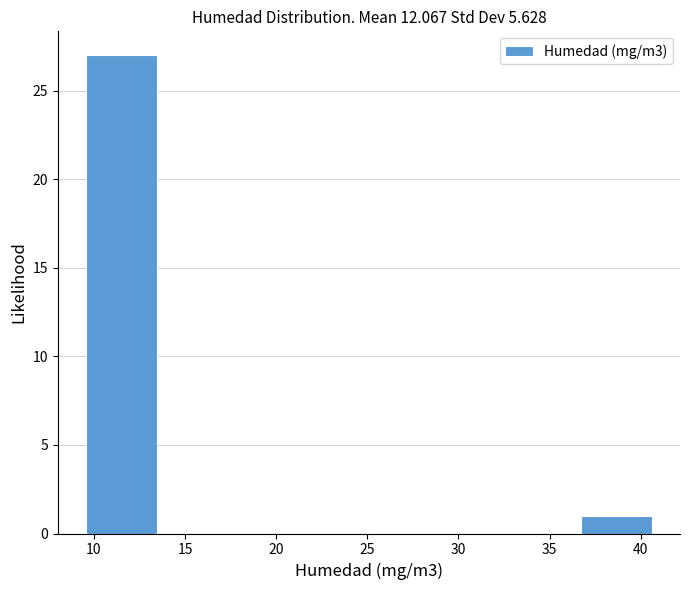

How tall is the bar that spans 9.5 to 13.5 on the x-axis? Neither the bar edges nor the heights are printed on the chart, so give them approximately, as read against the axes.

27